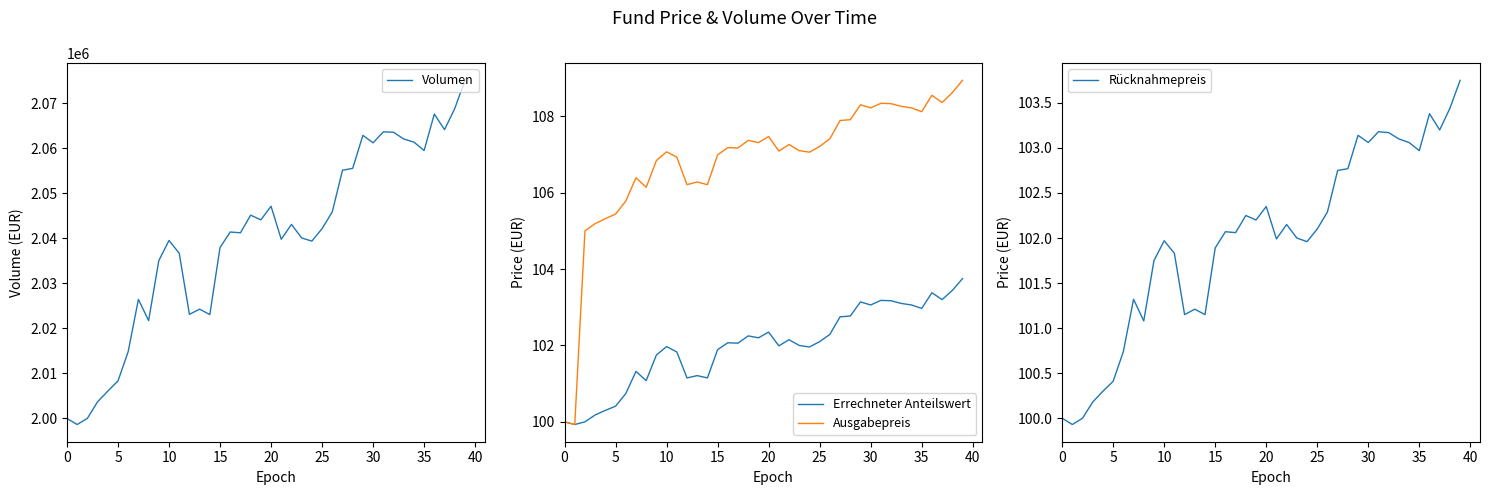

Is the value of Errechneter Anteilswert at 19 greater than the value of Ausgabepreis at 38?

No